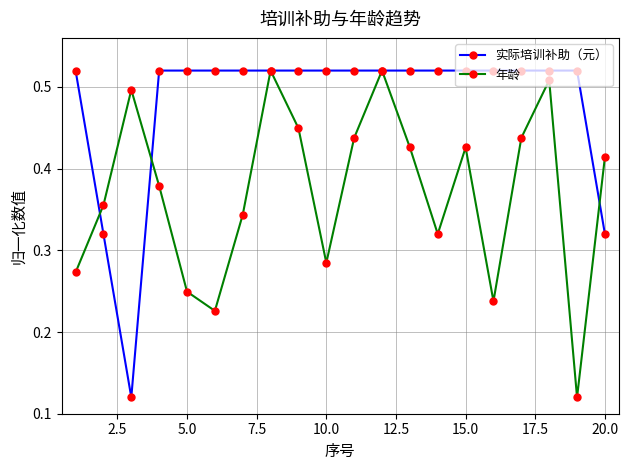

Does the chart have visible grid lines?

Yes